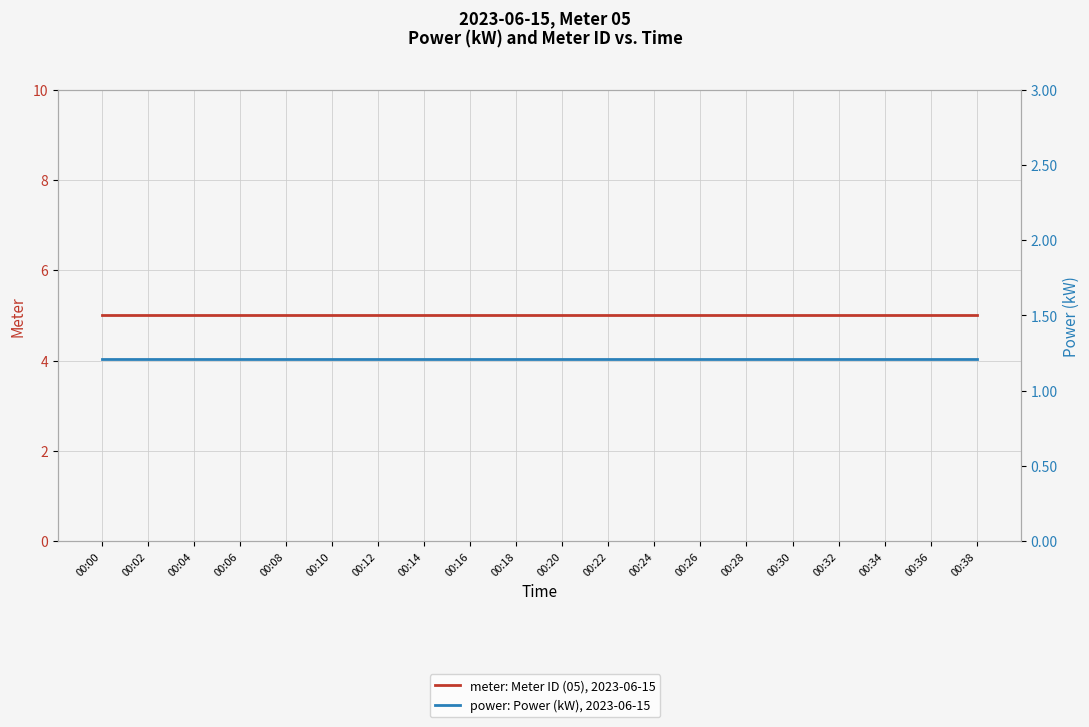

Reading right to left, transcribe all the data shown in this chart.

meter: Meter ID (05), 2023-06-15: 00:38=5.0	00:36=5.0	00:34=5.0	00:32=5.0	00:30=5.0	00:28=5.0	00:26=5.0	00:24=5.0	00:22=5.0	00:20=5.0	00:18=5.0	00:16=5.0	00:14=5.0	00:12=5.0	00:10=5.0	00:08=5.0	00:06=5.0	00:04=5.0	00:02=5.0	00:00=5.0
power: Power (kW), 2023-06-15: 00:38=1.2	00:36=1.2	00:34=1.2	00:32=1.2	00:30=1.2	00:28=1.2	00:26=1.2	00:24=1.2	00:22=1.2	00:20=1.2	00:18=1.2	00:16=1.2	00:14=1.2	00:12=1.2	00:10=1.2	00:08=1.2	00:06=1.2	00:04=1.2	00:02=1.2	00:00=1.2